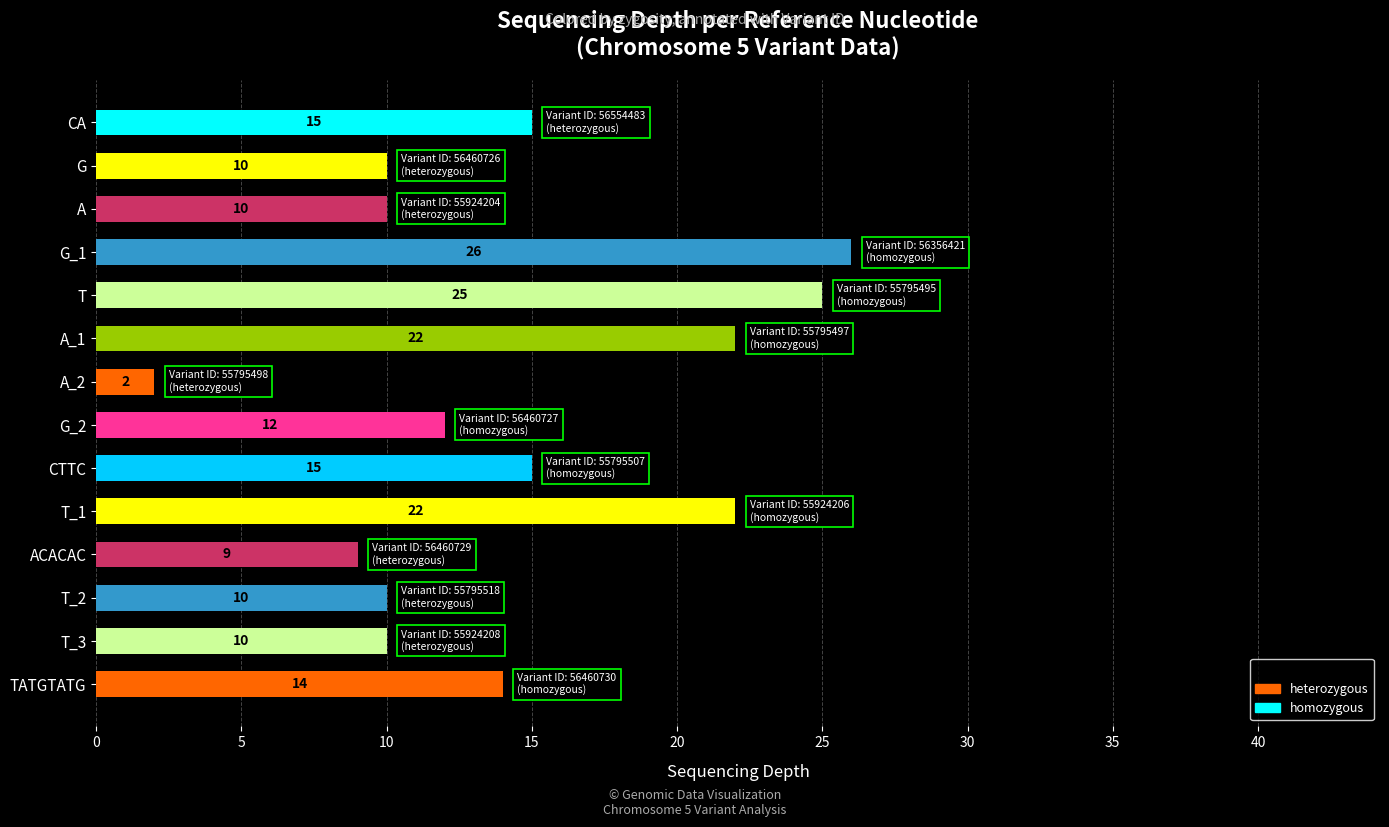

What is the minimum value shown in the chart?

2